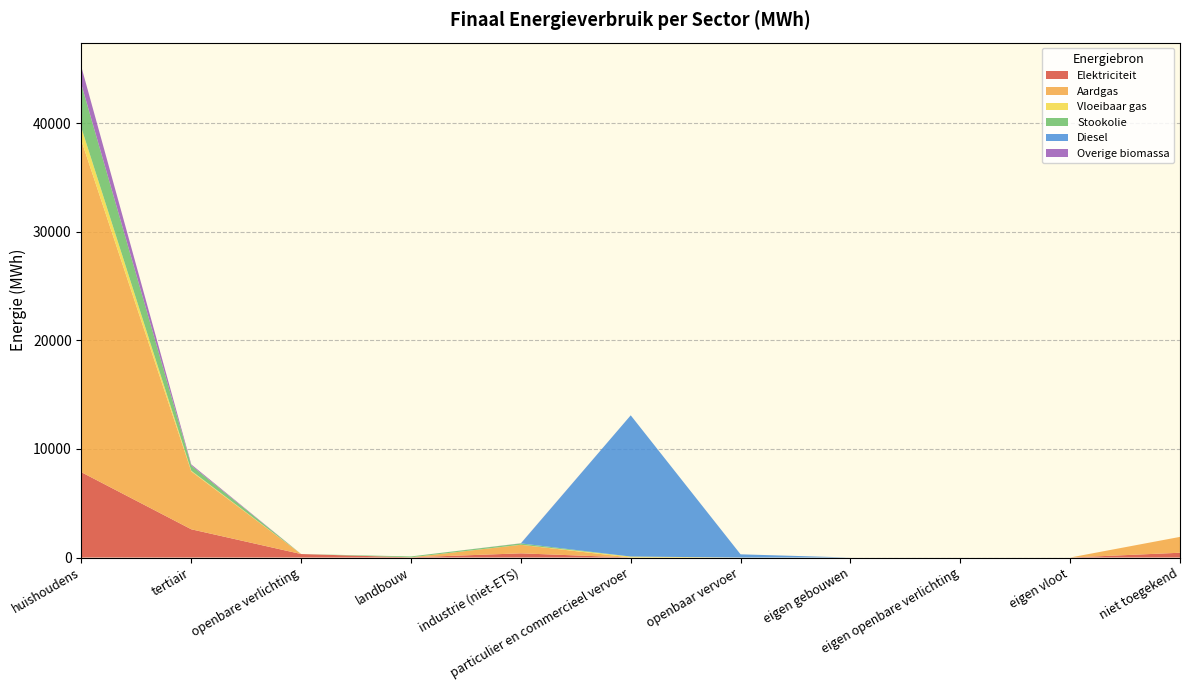

Reading left to right, what are all the values shown in this chart?

Elektriciteit: huishoudens=7856.7	tertiair=2600.2	openbare verlichting=320.7	landbouw=19.1	industrie (niet-ETS)=385.1	particulier en commercieel vervoer=0.1	openbaar vervoer=0.0	eigen gebouwen=0.0	eigen openbare verlichting=0.0	eigen vloot=0.0	niet toegekend=440.1
Aardgas: huishoudens=30540.6	tertiair=5330.0	openbare verlichting=0.0	landbouw=0.0	industrie (niet-ETS)=788.4	particulier en commercieel vervoer=0.9	openbaar vervoer=0.0	eigen gebouwen=0.0	eigen openbare verlichting=0.0	eigen vloot=0.0	niet toegekend=1461.2
Vloeibaar gas: huishoudens=1168.0	tertiair=64.8	openbare verlichting=0.0	landbouw=0.2	industrie (niet-ETS)=4.1	particulier en commercieel vervoer=88.9	openbaar vervoer=0.0	eigen gebouwen=0.0	eigen openbare verlichting=0.0	eigen vloot=0.0	niet toegekend=0.0
Stookolie: huishoudens=3998.5	tertiair=478.8	openbare verlichting=0.0	landbouw=81.8	industrie (niet-ETS)=124.7	particulier en commercieel vervoer=0.0	openbaar vervoer=0.0	eigen gebouwen=0.0	eigen openbare verlichting=0.0	eigen vloot=0.0	niet toegekend=0.0
Diesel: huishoudens=0.0	tertiair=0.0	openbare verlichting=0.0	landbouw=0.0	industrie (niet-ETS)=0.0	particulier en commercieel vervoer=13011.0	openbaar vervoer=294.2	eigen gebouwen=0.0	eigen openbare verlichting=0.0	eigen vloot=0.0	niet toegekend=0.0
Overige biomassa: huishoudens=1615.3	tertiair=101.4	openbare verlichting=0.0	landbouw=0.0	industrie (niet-ETS)=11.5	particulier en commercieel vervoer=0.0	openbaar vervoer=0.0	eigen gebouwen=0.0	eigen openbare verlichting=0.0	eigen vloot=0.0	niet toegekend=0.0